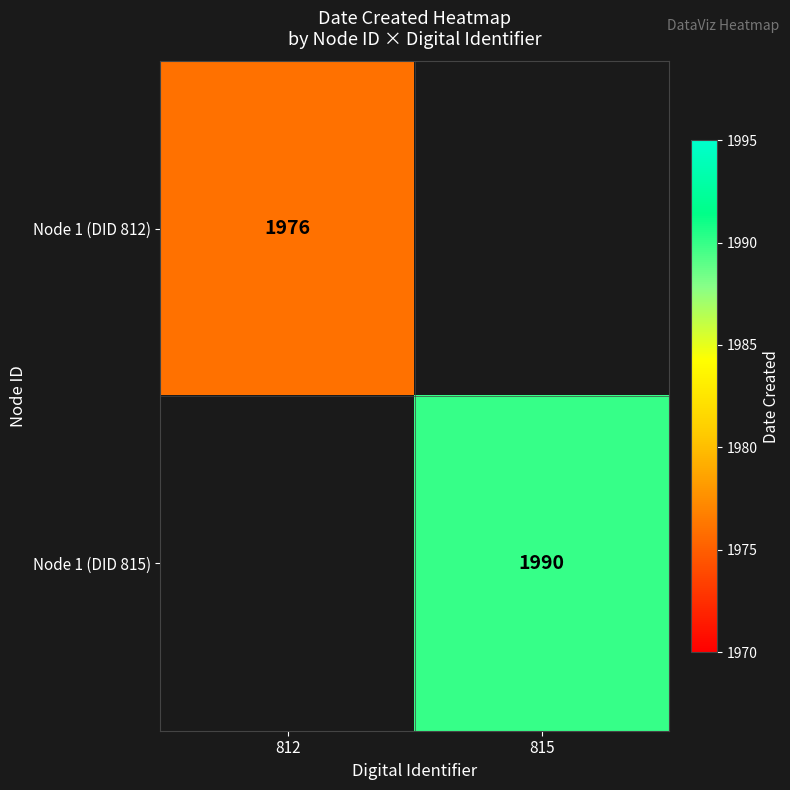

True or false: Node 1 (DID 815) has a value of 1326 at 815.

False